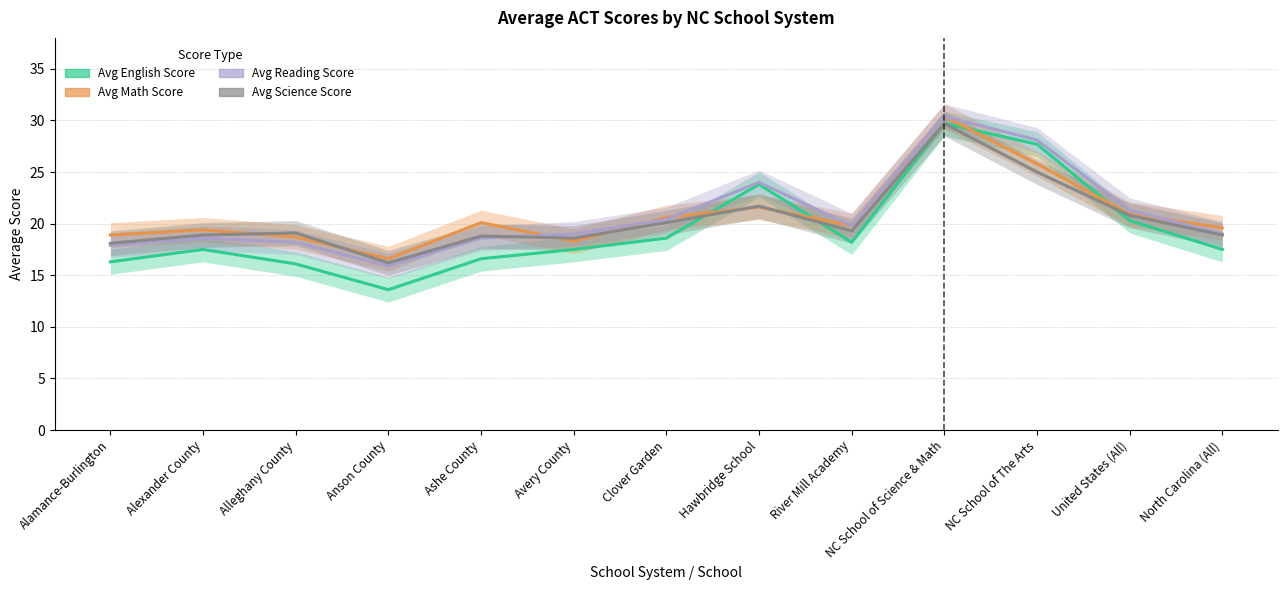

How many lines are shown in the chart?

4